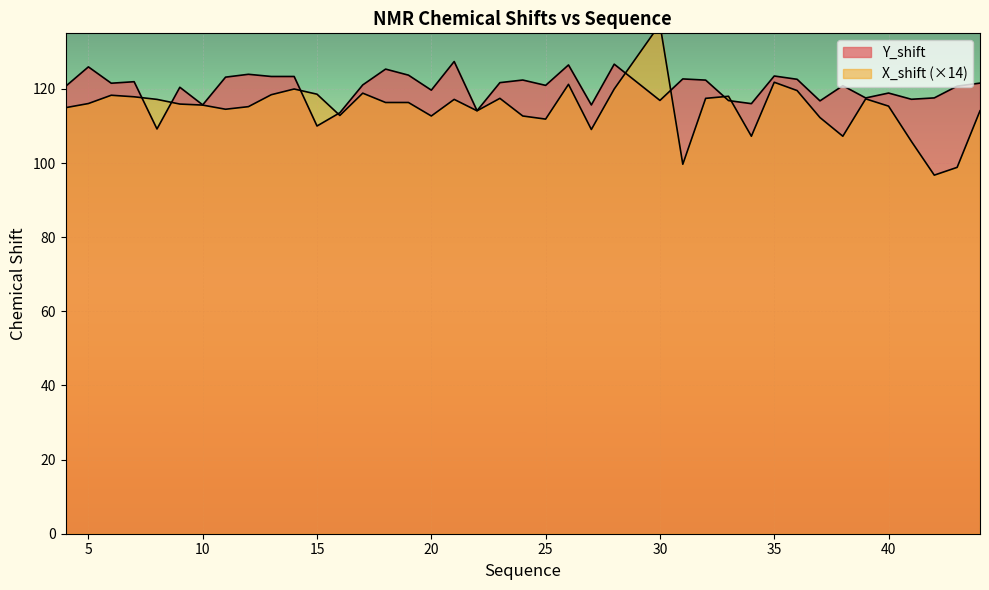

The value of Y_shift at 26 is 126.5. True or false?

True